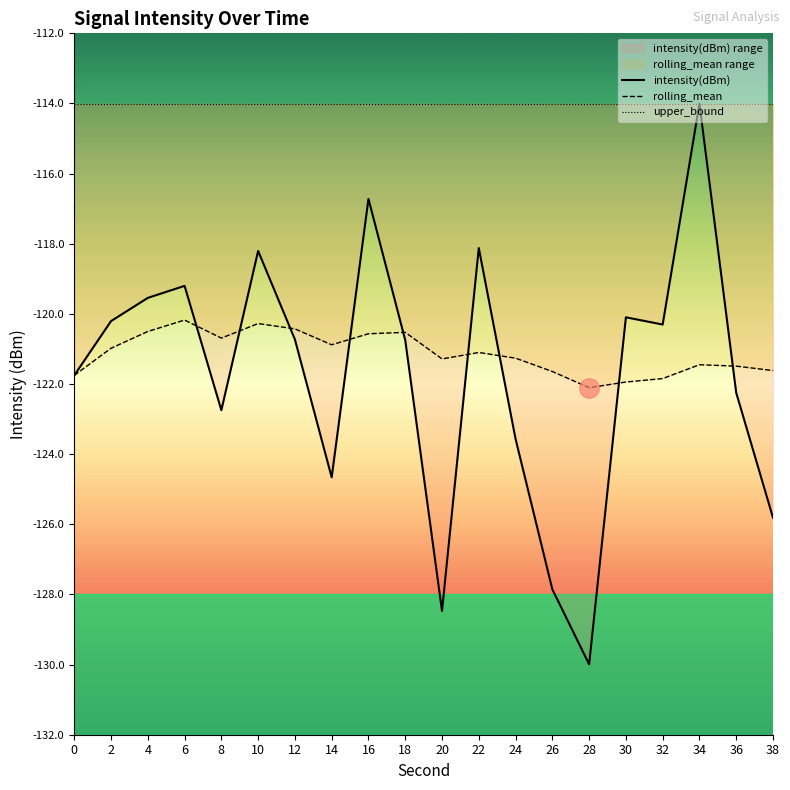

In rolling_mean, how many points are higher than both neighbors (excluding endpoints)?

5